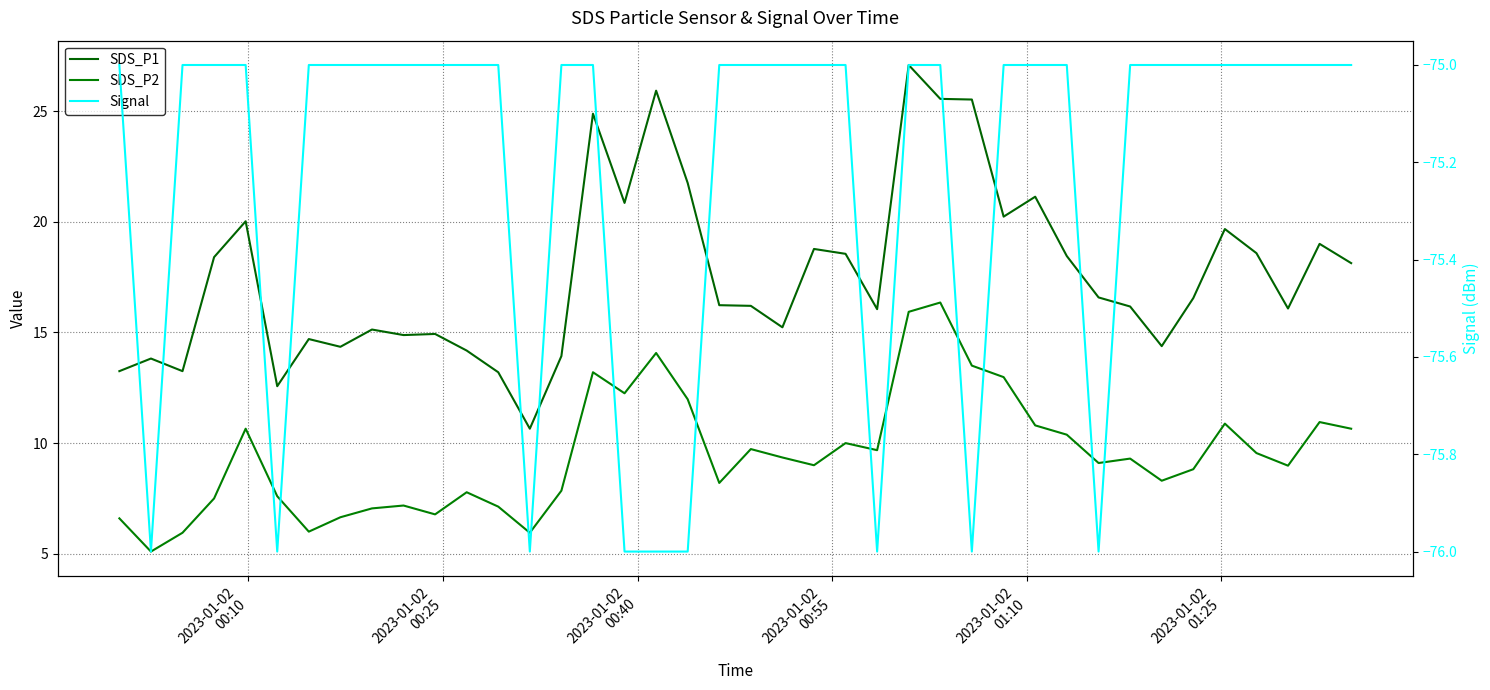

How many lines are shown in the chart?

3